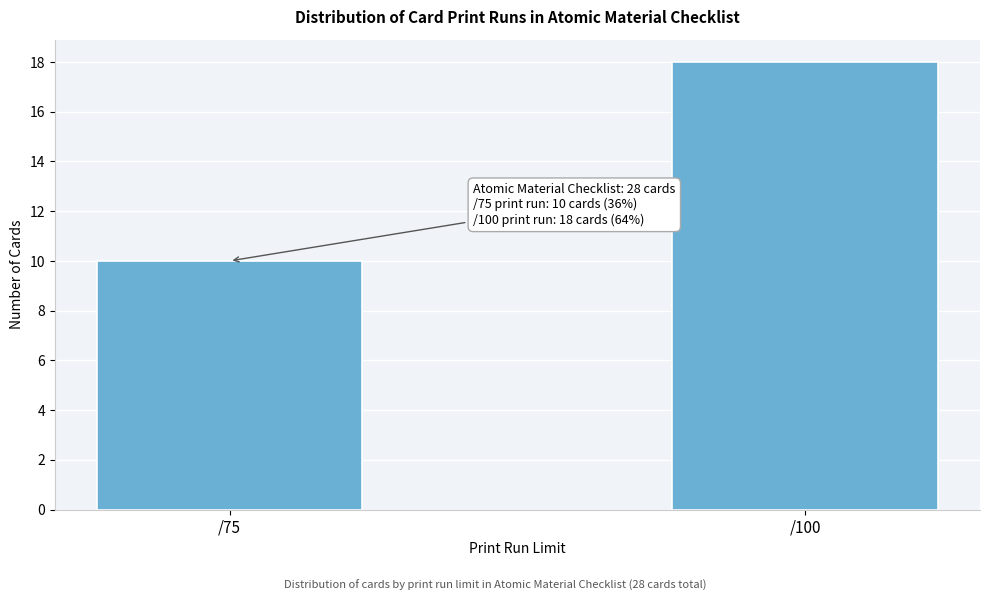

Reading left to right, extract all data points from this chart.

/75=10	/100=18